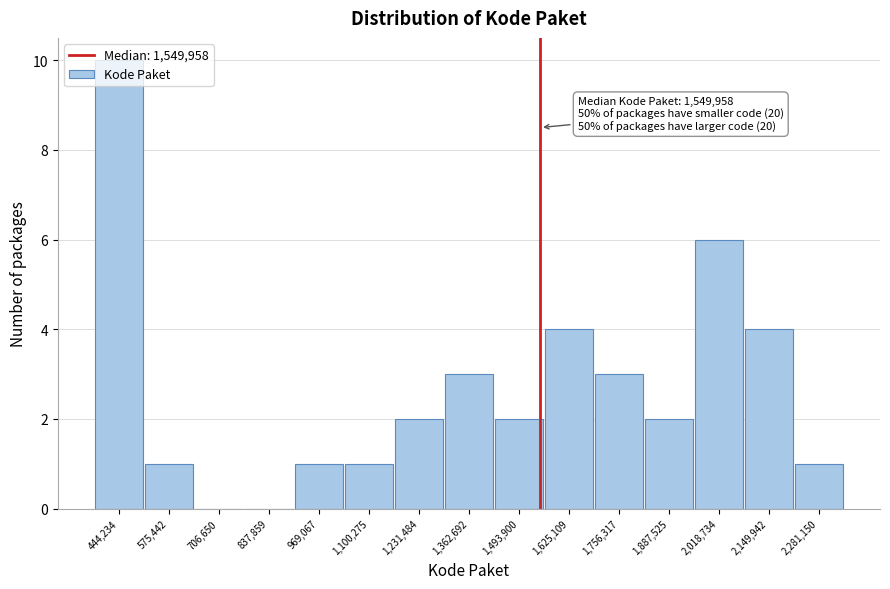

Over which range of the x-axis is the bar tallest?

380000 to 500000